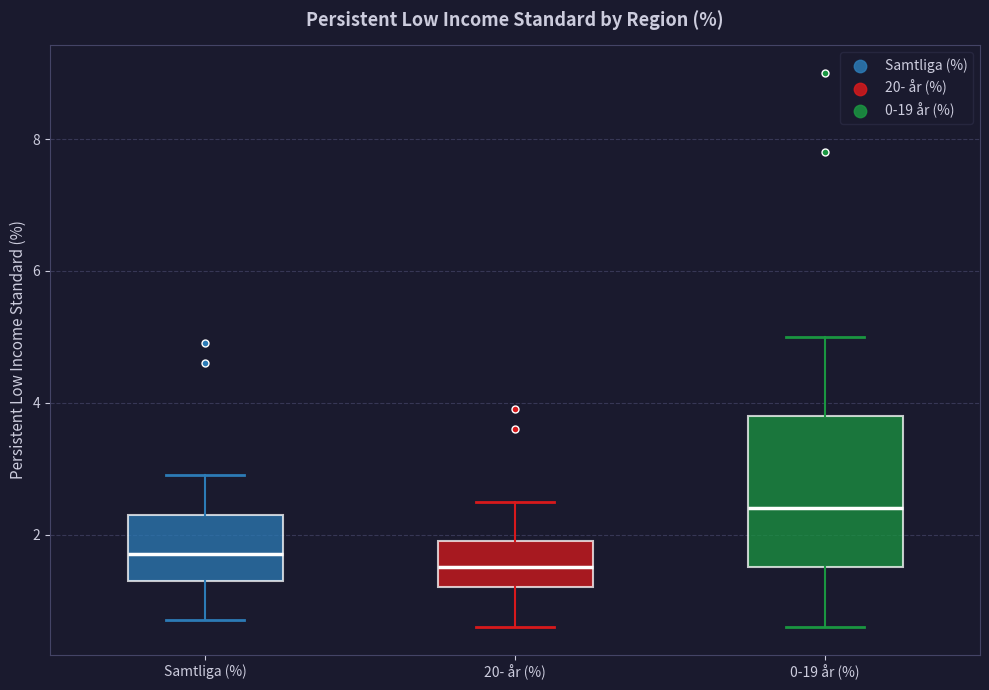

Reading left to right, read every box against the y-axis: the position of its median line, the range the box covers, and the ends of its whiskers. The values are not printed on the chart, so give them approximately, as read against the axis.

Samtliga (%): median 1.8, box 1.4 to 2.4, whiskers 0.8 to 3.0
20- år (%): median 1.6, box 1.2 to 2.0, whiskers 0.6 to 2.6
0-19 år (%): median 2.4, box 1.6 to 3.8, whiskers 0.6 to 5.0